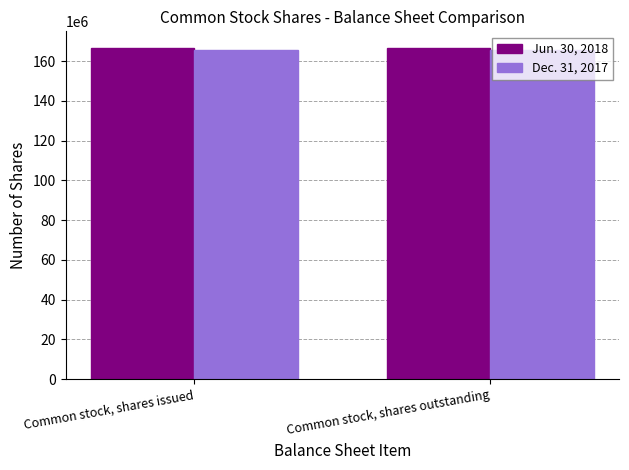

What is the greatest value displayed?

166711210